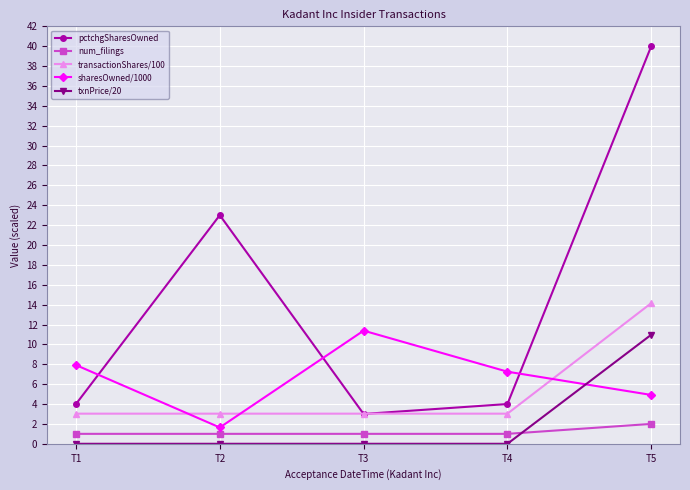

True or false: txnPrice/20 and pctchgSharesOwned intersect in this chart.

False